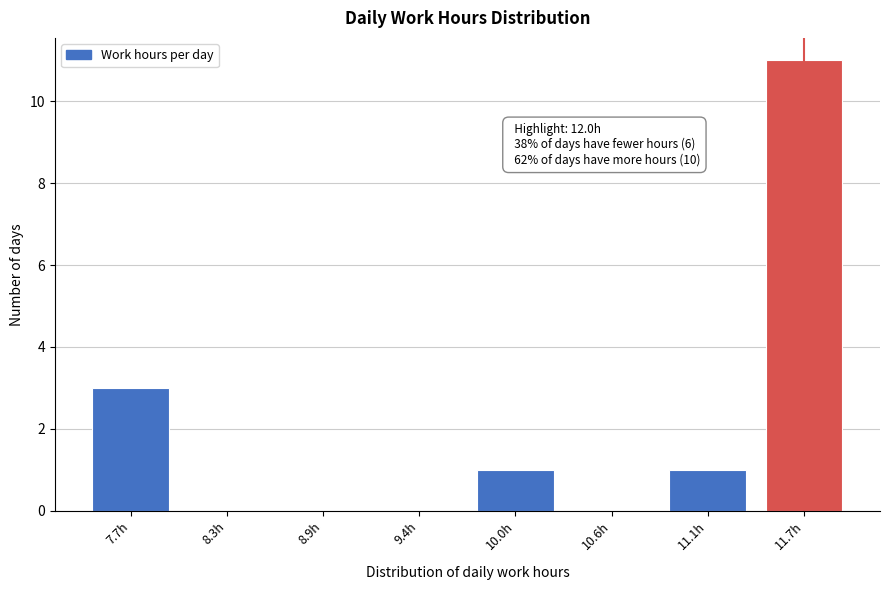

Reading left to right, extract all data points from this chart.

7.7h=3	8.3h=0	8.9h=0	9.4h=0	10.0h=1	10.6h=0	11.1h=1	11.7h=11